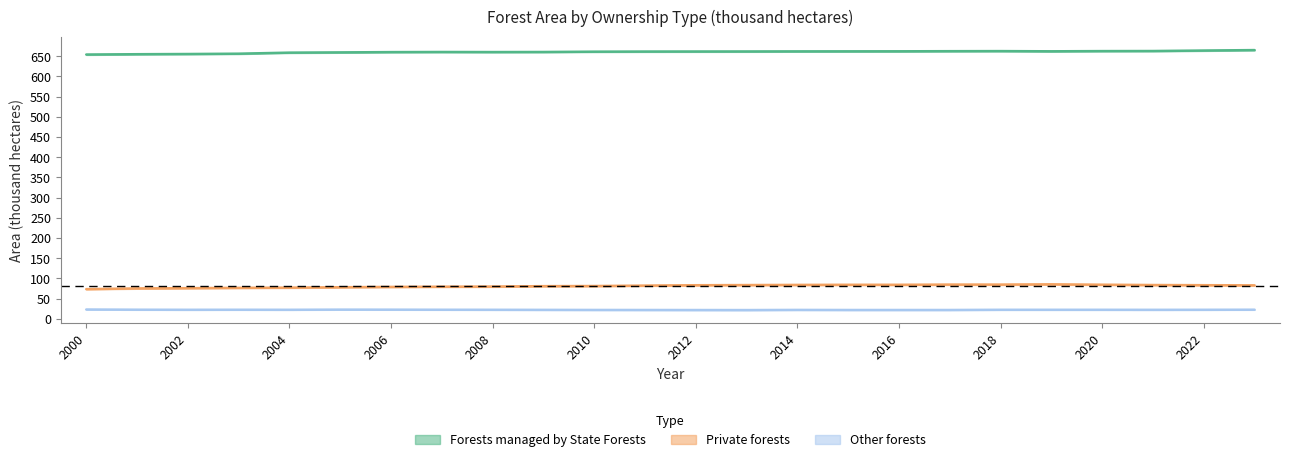

Reading right to left, list all the values displayed in this chart.

Forests managed by State Forests: 665.1	664.0	662.8	662.6	662.1	662.6	662.4	662.1	662.0	661.9	661.7	661.6	661.5	661.2	660.4	660.2	660.4	660.1	659.4	658.8	656.2	655.4	654.9	654.1
Private forests: 82.7	83.1	83.5	84.3	85.2	84.6	84.6	84.1	84.1	83.8	83.4	83.0	82.1	81.0	80.7	79.7	79.3	78.8	78.0	77.0	76.5	75.7	75.1	73.3
Other forests: 22.4	22.2	22.1	22.2	22.2	22.2	21.7	21.7	21.7	21.9	21.5	21.6	21.7	21.8	22.0	22.2	22.3	22.5	22.6	22.2	22.3	22.2	22.4	22.9